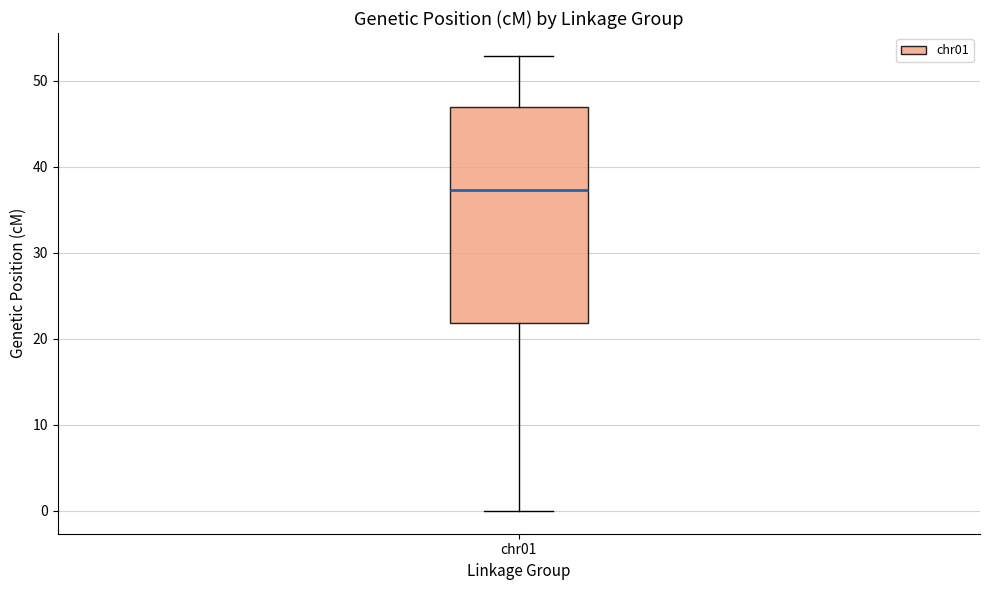

Transcribe this box plot: give where the median line is, the range the box spans, and where the two whiskers end, as read against the y-axis. The values are not printed on the chart, so give them approximately, as read against the axis.

median 37, box 22 to 47, whiskers 0 to 53